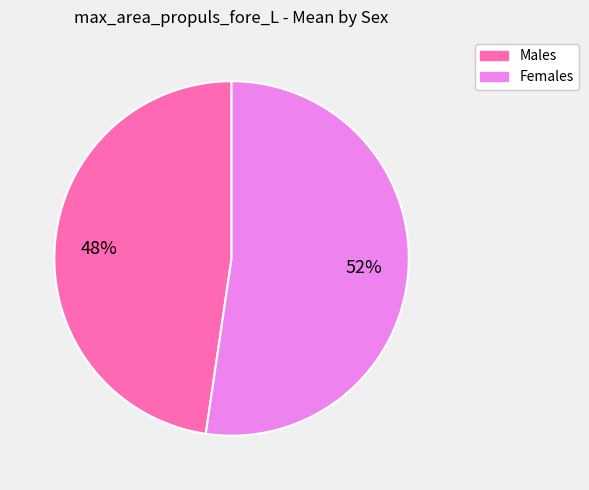

Is there any slice that represents more than half of the pie?

Yes